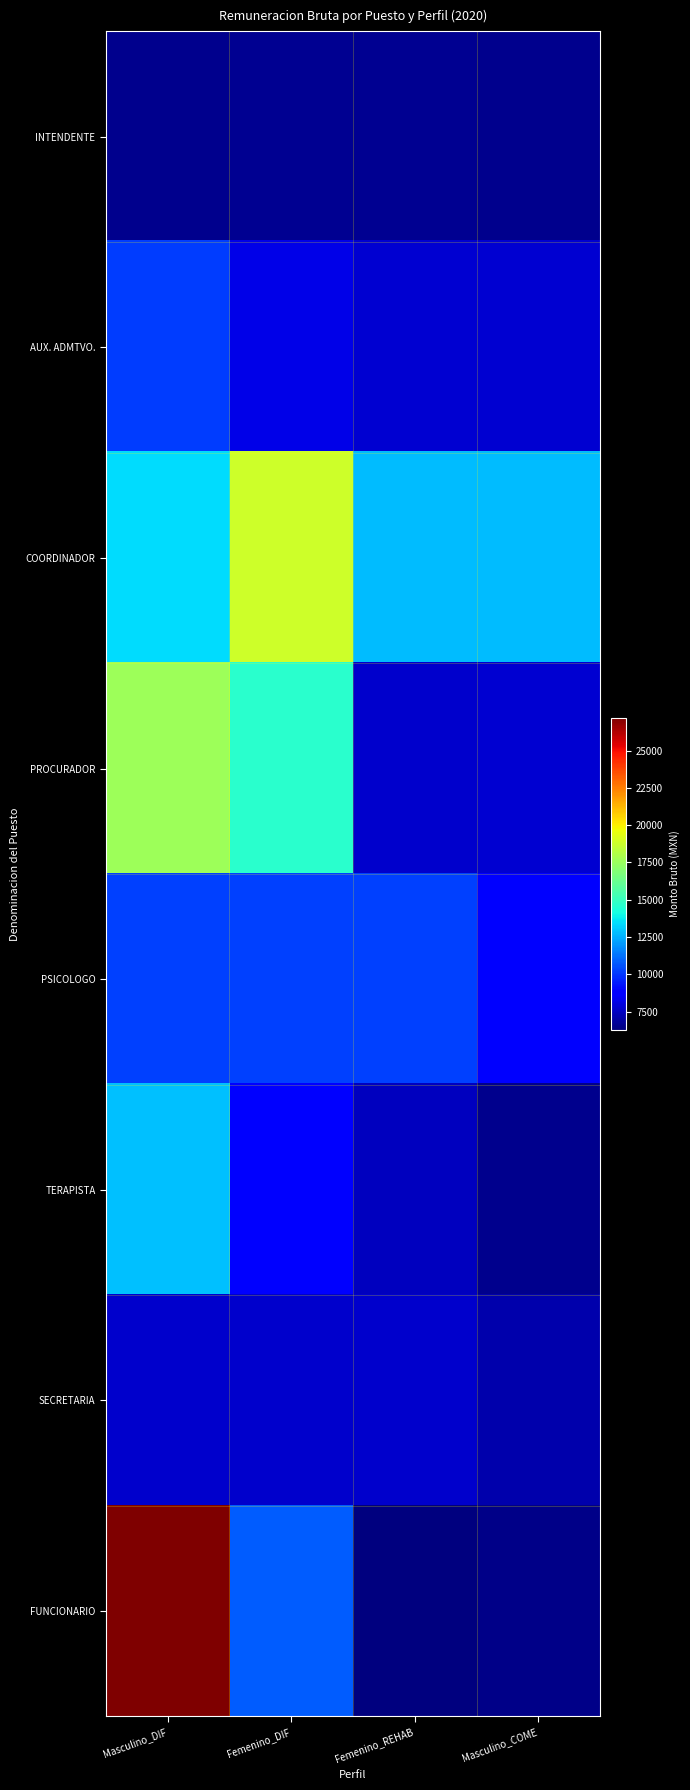

Reading left to right, what are all the values shown in this chart?

INTENDENTE: Masculino_DIF=6534.7	Femenino_DIF=6591.5	Femenino_REHAB=6591.5	Masculino_COME=6534.7
AUX. ADMTVO.: Masculino_DIF=10107.6	Femenino_DIF=8177.1	Femenino_REHAB=7749.3	Masculino_COME=7747.8
COORDINADOR: Masculino_DIF=13443.1	Femenino_DIF=18861.0	Femenino_REHAB=12728.7	Masculino_COME=12728.7
PROCURADOR: Masculino_DIF=17628.5	Femenino_DIF=14618.5	Femenino_REHAB=7690.4	Masculino_COME=7747.9
PSICOLOGO: Masculino_DIF=10237.4	Femenino_DIF=10237.4	Femenino_REHAB=10237.4	Masculino_COME=8843.8
TERAPISTA: Masculino_DIF=12817.3	Femenino_DIF=8928.4	Femenino_REHAB=7425.9	Masculino_COME=6526.2
SECRETARIA: Masculino_DIF=7690.4	Femenino_DIF=7690.4	Femenino_REHAB=7690.5	Masculino_COME=7101.1
FUNCIONARIO: Masculino_DIF=27208.5	Femenino_DIF=10786.0	Femenino_REHAB=6260.3	Masculino_COME=6456.2